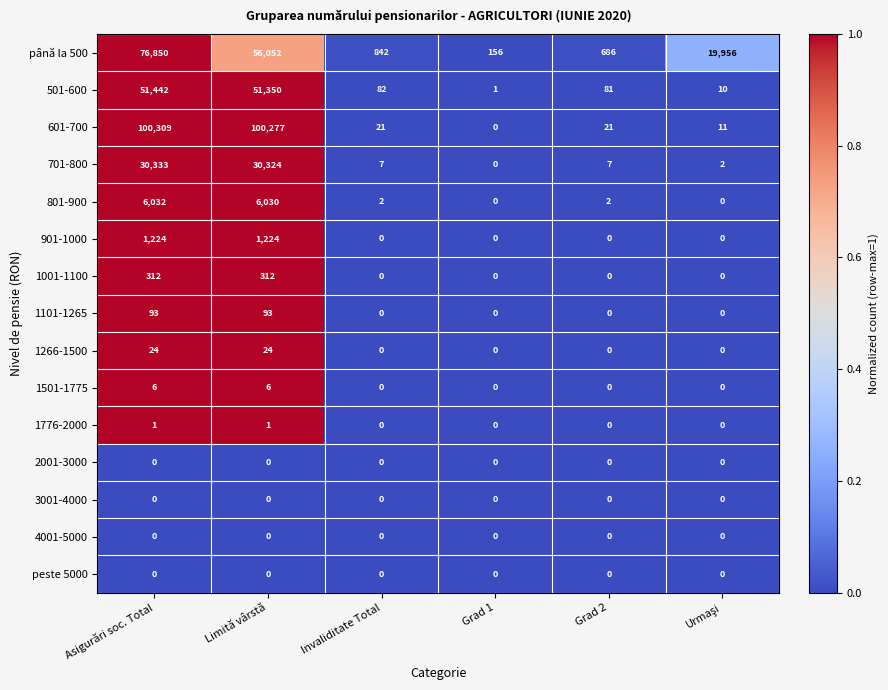

Where is până la 500 nearest to the value 38503?

Limită vârstă